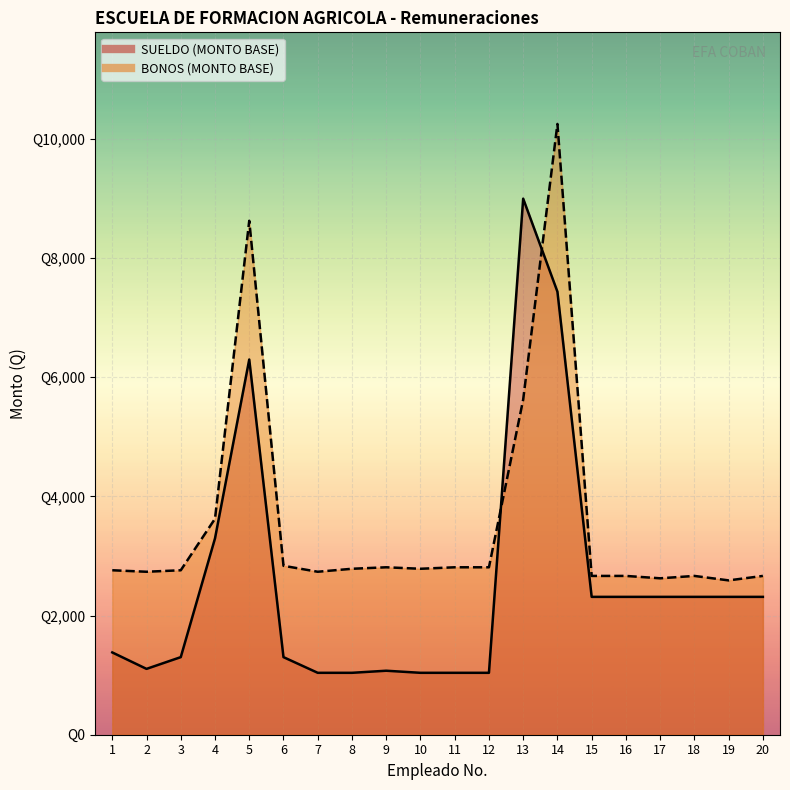

Read the BONOS (MONTO BASE) value at 4.

3625.0